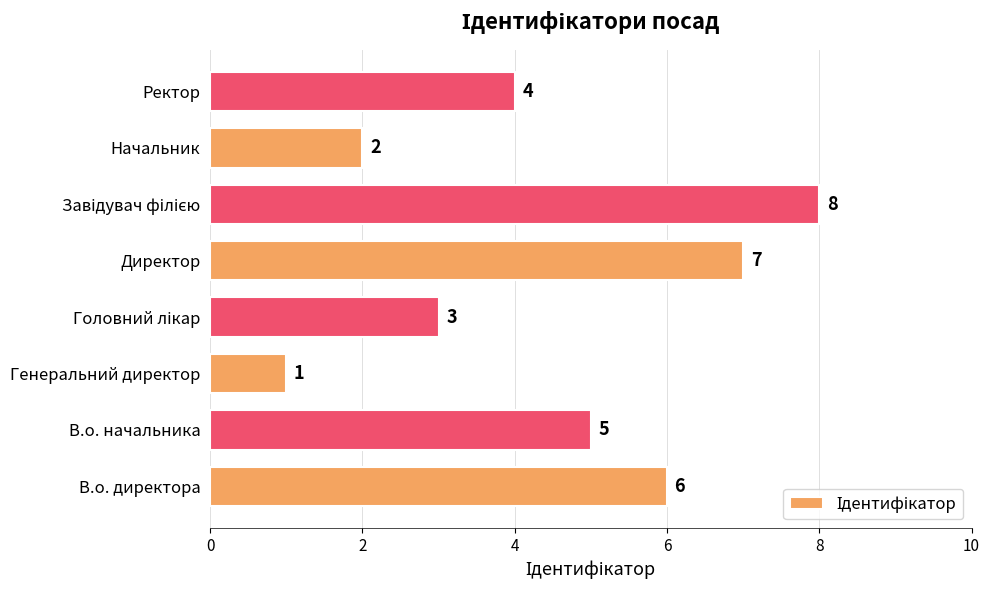

The chart shows a value of 4 at Директор. True or false?

False